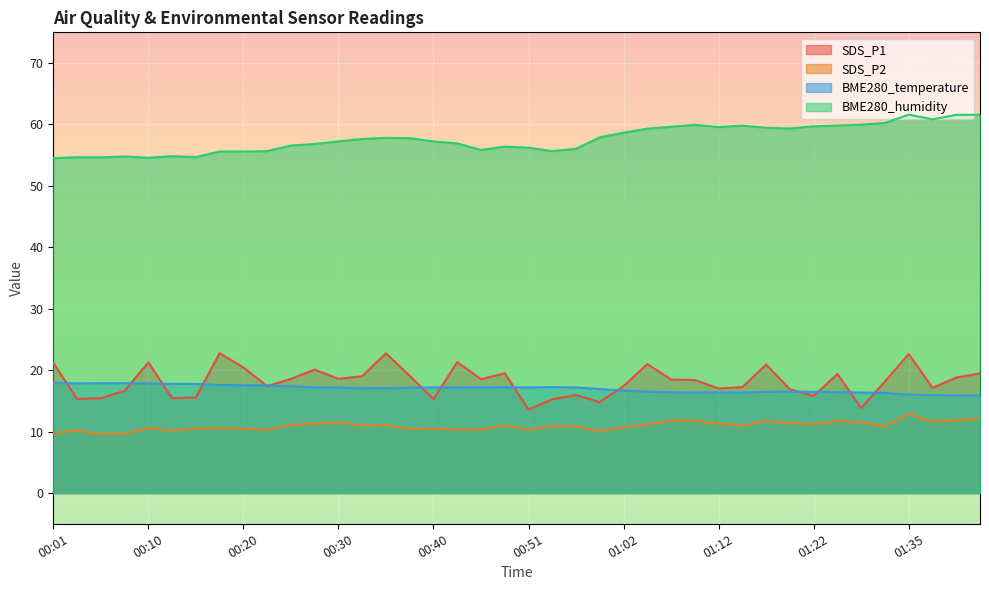

True or false: BME280_humidity and BME280_temperature cross at least once.

False